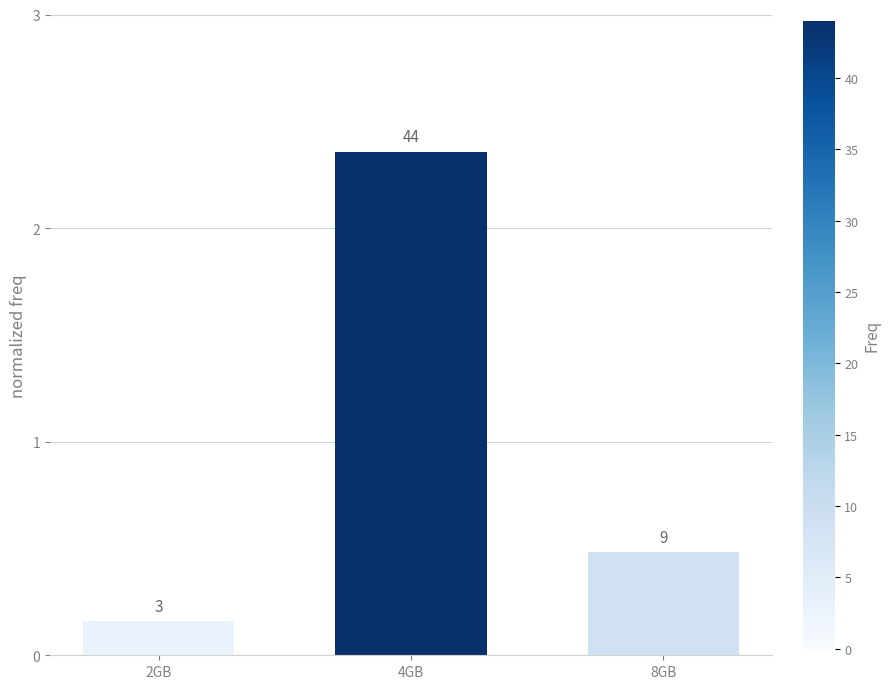

Are the bars horizontal?

No